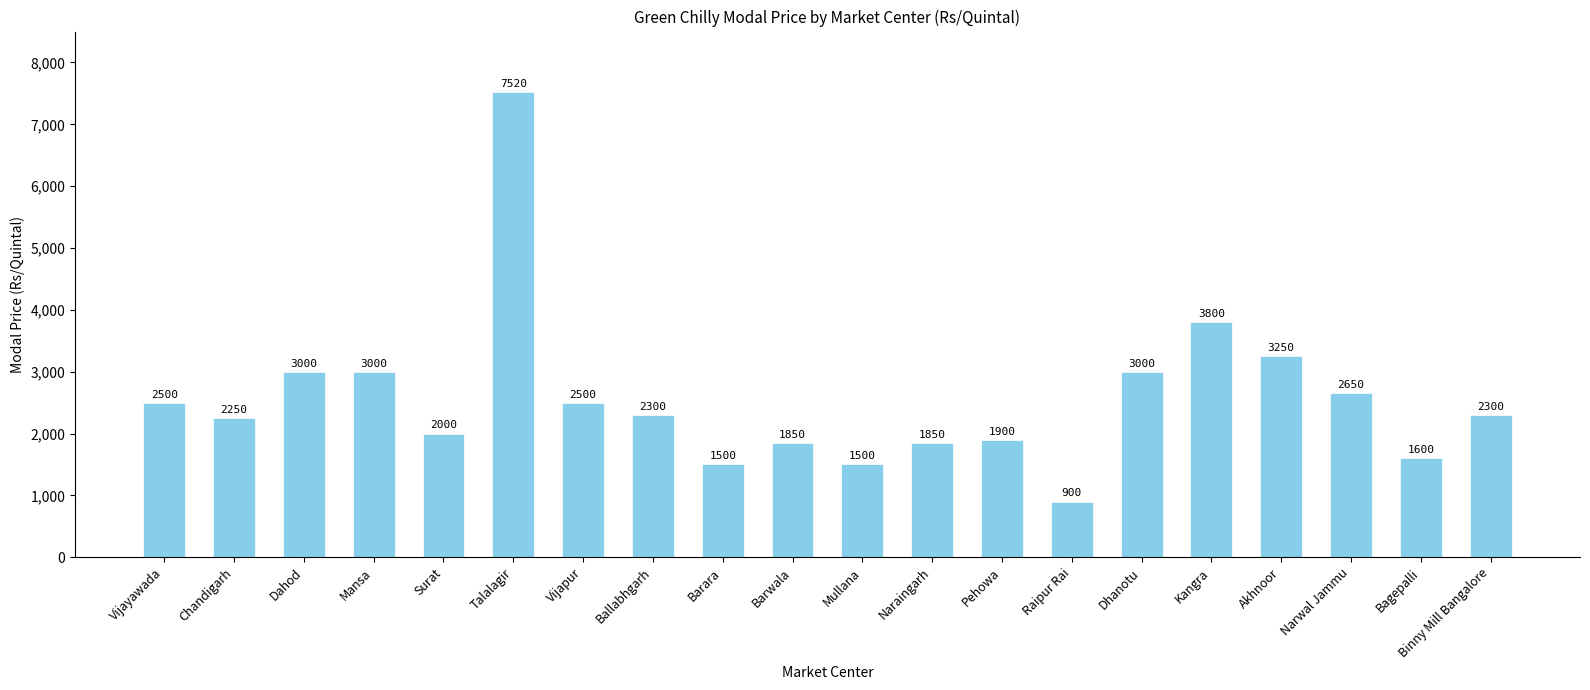

Which category has the highest value across all series?

Talalagir